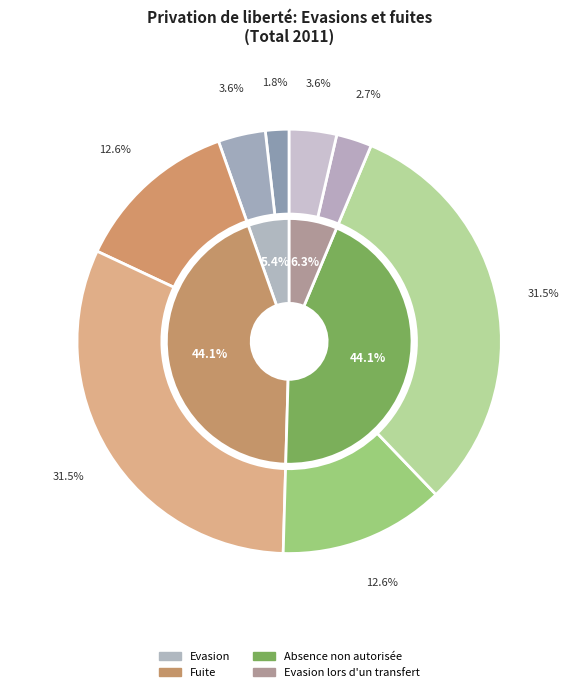

Is there any slice that represents more than half of the pie?

No